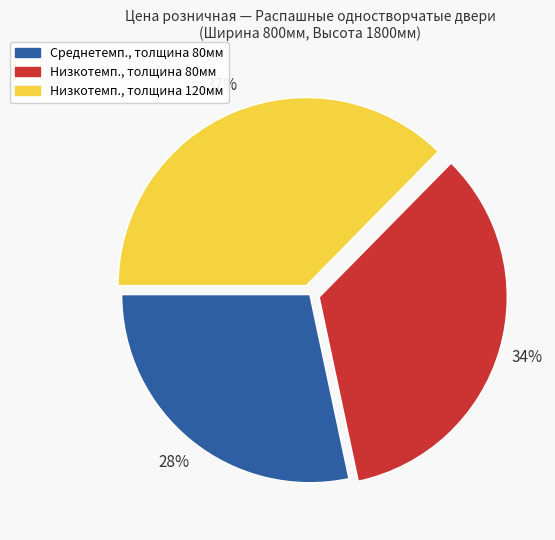

To the nearest percent, what is the combined percentage of Низкотемп., толщина 120мм and Среднетемп., толщина 80мм?

66%